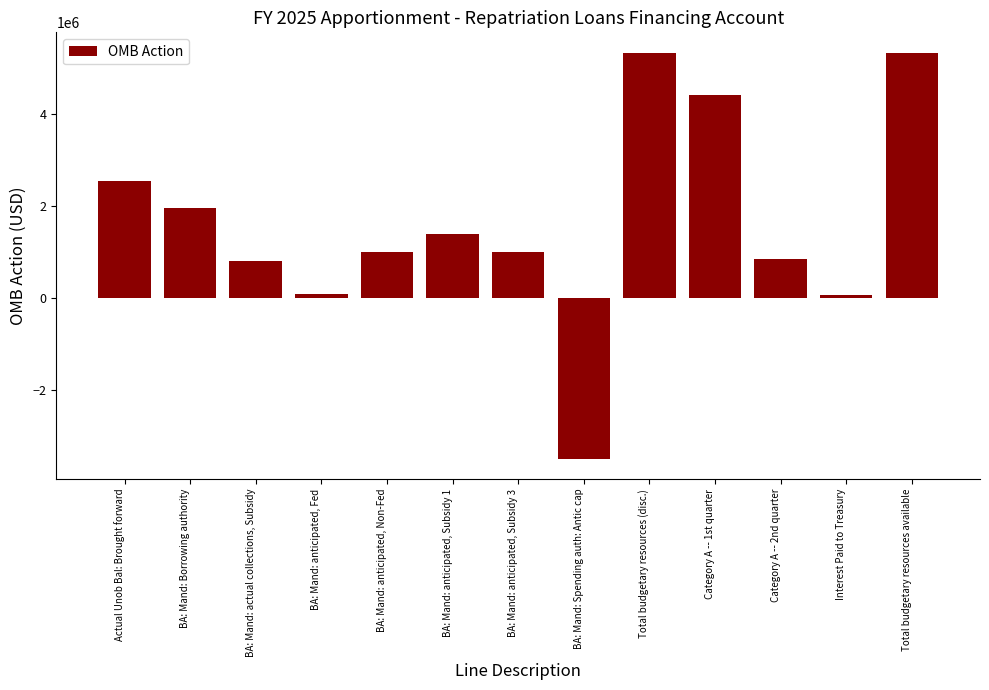

Reading left to right, extract all data points from this chart.

2547922	1958448	813600	100000	1000000	1400580	1000000	-3487922	5332628	4411188	861440	60000	5332628